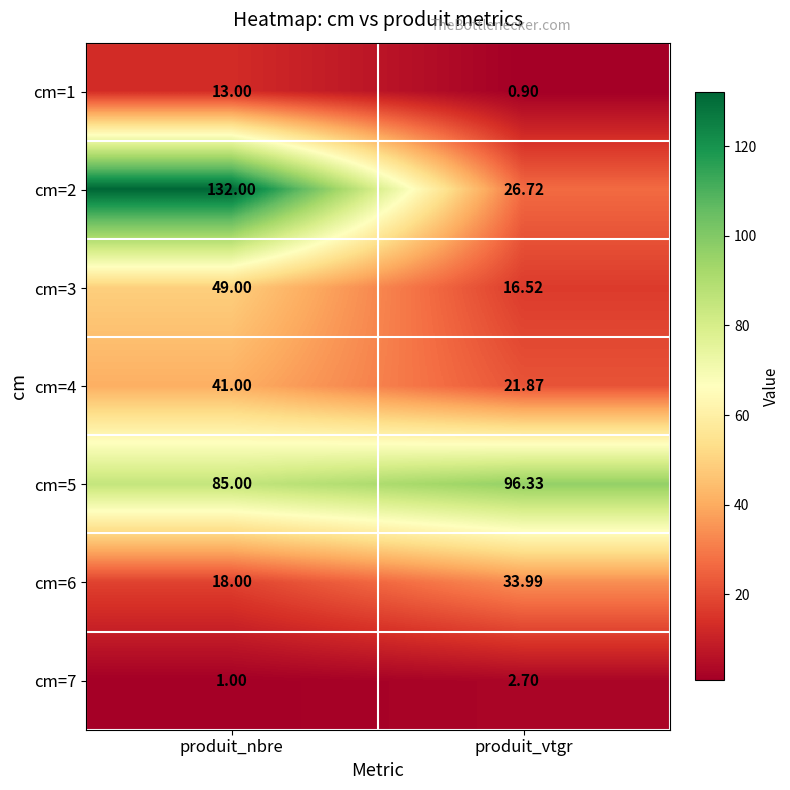

At which label is cm=6 closest to 25?

produit_nbre